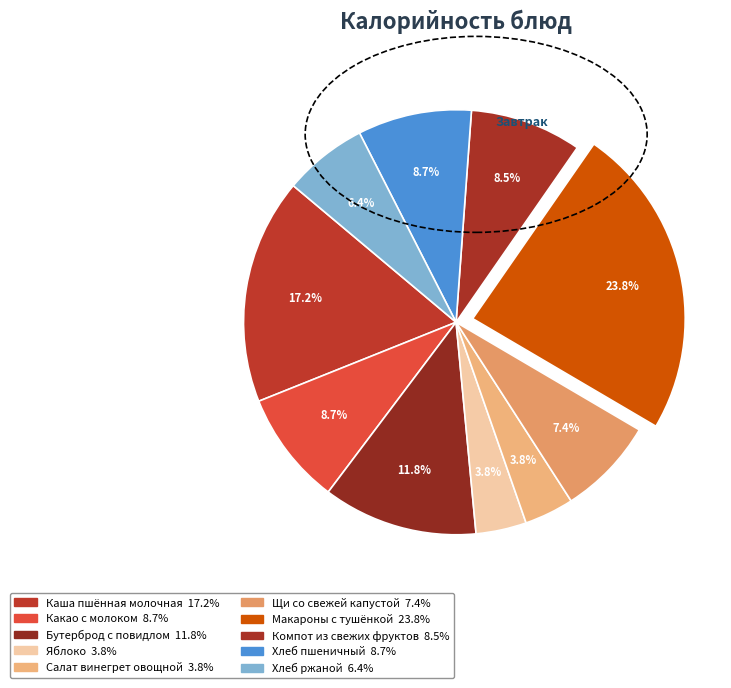

How many slices are in this pie chart?

10